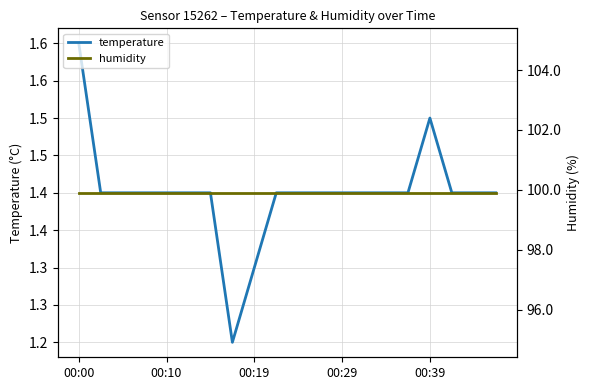

At which label does humidity reach its minimum?

00:00